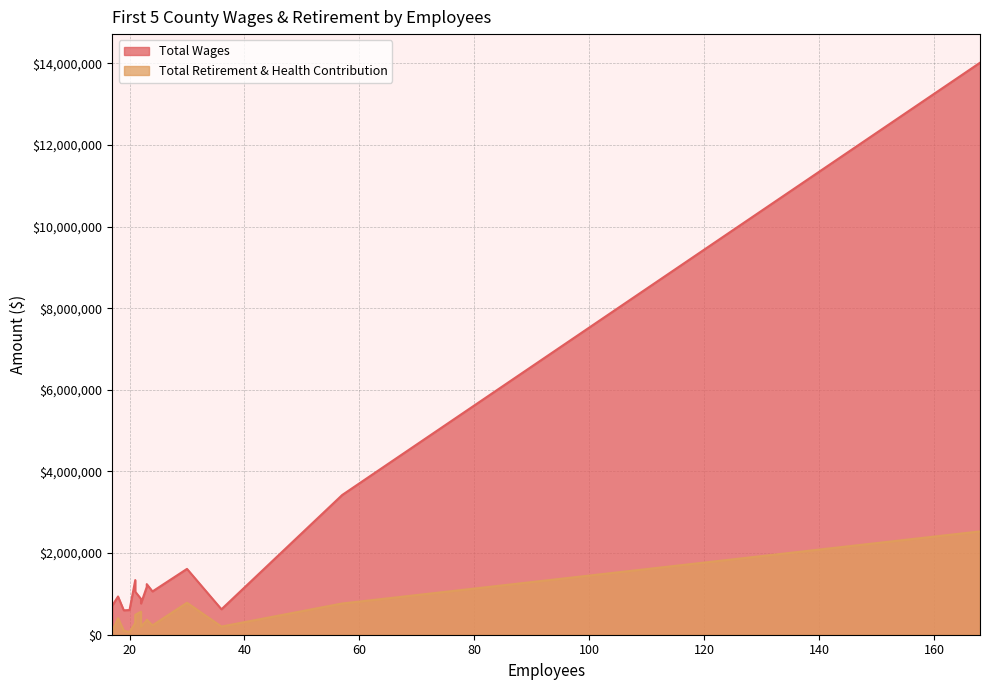

Reading left to right, extract all data points from this chart.

Total Wages: Los Angeles County First 5=14017607	Riverside County First 5=3423180	San Bernardino County First 5=1613181	Sacramento County First 5=1339618	Monterey County First 5=1239775	Orange County=1170418	Ventura County First 5=1060992	San Diego County First 5=1054282	San Mateo County First 5=937026	San Joaquin County First 5=877005	Fresno County First 5=765952	Solano County First 5=713960	Santa Barbara County First 5=623520	Shasta County First 5=604195	Madera County First 5=598190
Total Retirement & Health Contribution: Los Angeles County First 5=2531880	Riverside County First 5=765117	San Bernardino County First 5=782855	Sacramento County First 5=285433	Monterey County First 5=367128	Orange County=353972	Ventura County First 5=229603	San Diego County First 5=487995	San Mateo County First 5=406562	San Joaquin County First 5=565285	Fresno County First 5=197374	Solano County First 5=88129	Santa Barbara County First 5=200264	Shasta County First 5=66581	Madera County First 5=99224